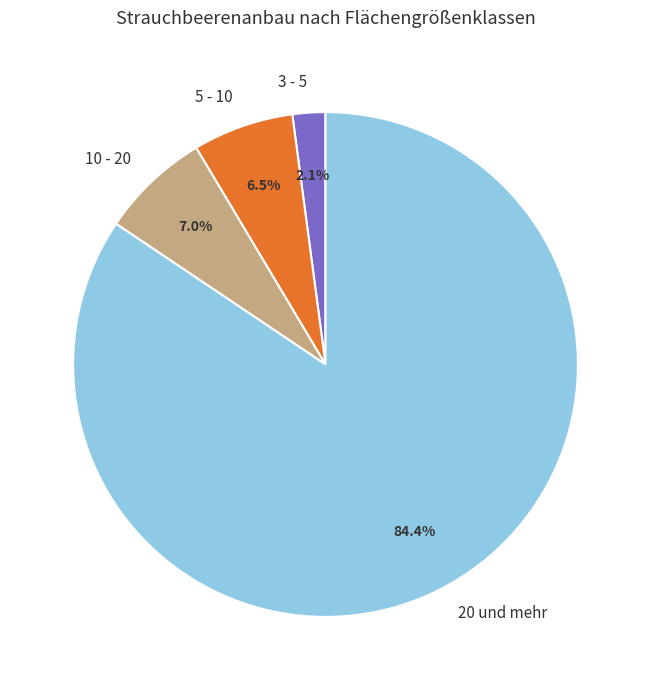

Is there any slice that represents more than half of the pie?

Yes